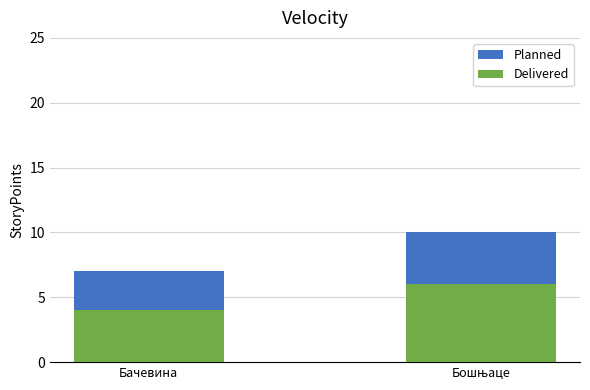

Rank the series by their average value, from highest to lowest.

Planned, Delivered